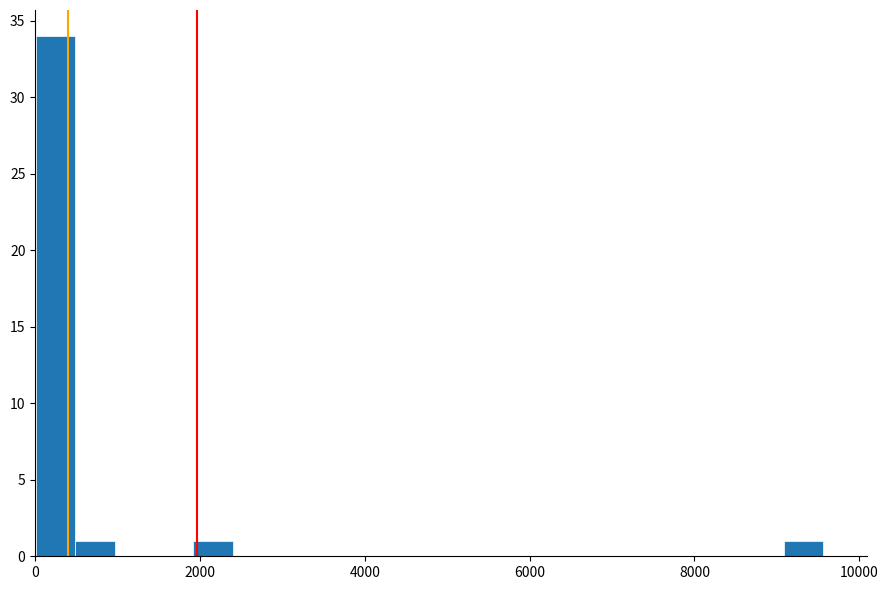

Around what value on the x-axis is the tallest bar? Give the approximate position of its centre, as read against the axis.

200